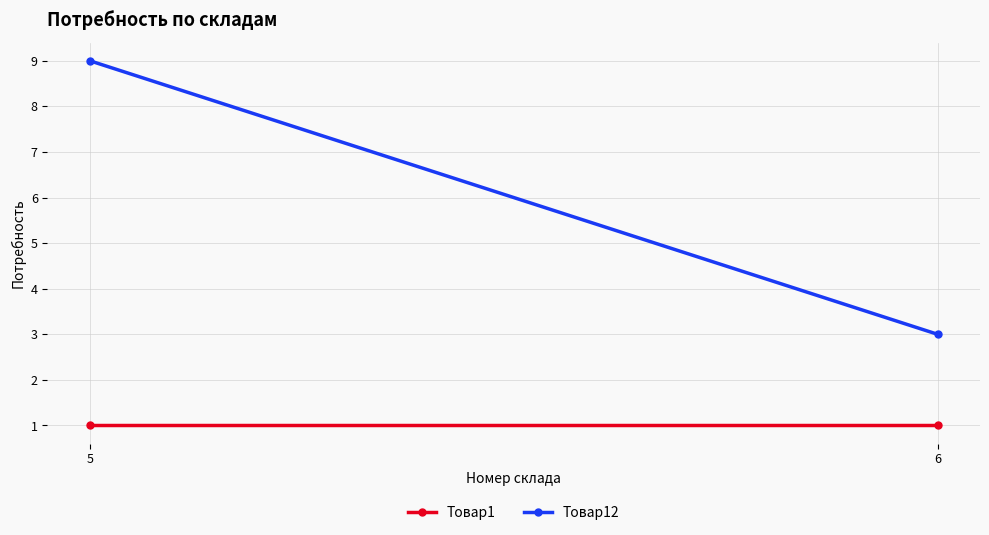

What is the value of the Товар1 point at the 2nd from the left?

1